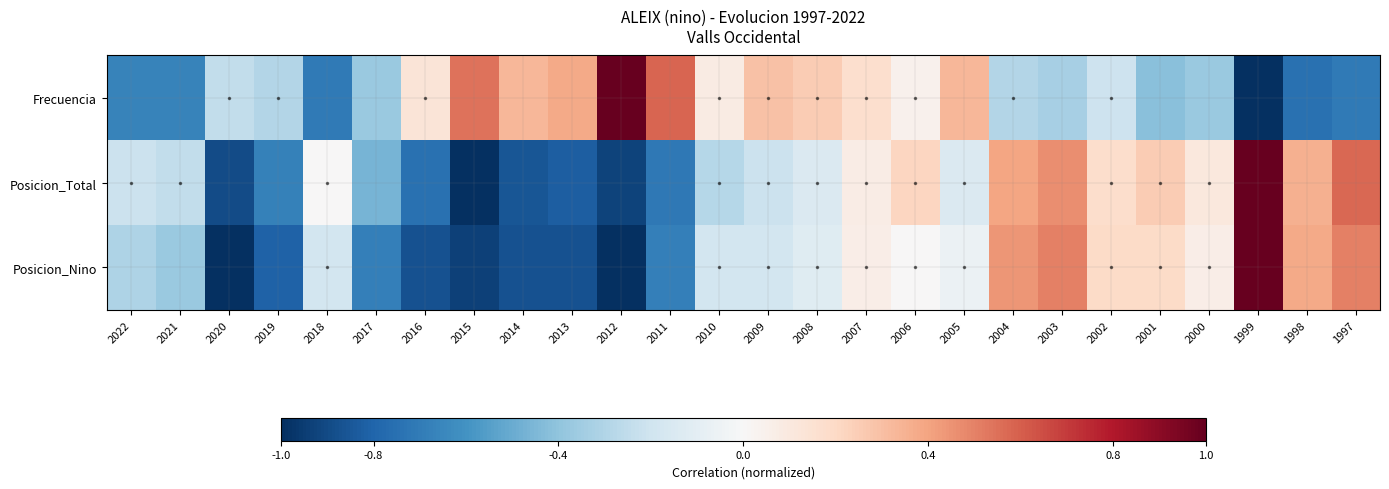

Reading left to right, list all the values displayed in this chart.

Frecuencia: 2022=-0.7	2021=-0.7	2020=-0.2	2019=-0.3	2018=-0.7	2017=-0.4	2016=0.1	2015=0.5	2014=0.3	2013=0.4	2012=1.0	2011=0.6	2010=0.1	2009=0.3	2008=0.2	2007=0.2	2006=0.0	2005=0.3	2004=-0.3	2003=-0.3	2002=-0.2	2001=-0.4	2000=-0.4	1999=-1.0	1998=-0.8	1997=-0.7
Posicion_Total: 2022=-0.2	2021=-0.2	2020=-0.9	2019=-0.7	2018=0.0	2017=-0.5	2016=-0.8	2015=-1.0	2014=-0.9	2013=-0.8	2012=-0.9	2011=-0.7	2010=-0.3	2009=-0.2	2008=-0.1	2007=0.1	2006=0.2	2005=-0.1	2004=0.4	2003=0.5	2002=0.2	2001=0.2	2000=0.1	1999=1.0	1998=0.4	1997=0.6
Posicion_Nino: 2022=-0.3	2021=-0.4	2020=-1.0	2019=-0.8	2018=-0.2	2017=-0.7	2016=-0.9	2015=-0.9	2014=-0.9	2013=-0.9	2012=-1.0	2011=-0.7	2010=-0.2	2009=-0.2	2008=-0.1	2007=0.1	2006=0.0	2005=-0.1	2004=0.4	2003=0.5	2002=0.2	2001=0.2	2000=0.1	1999=1.0	1998=0.4	1997=0.5